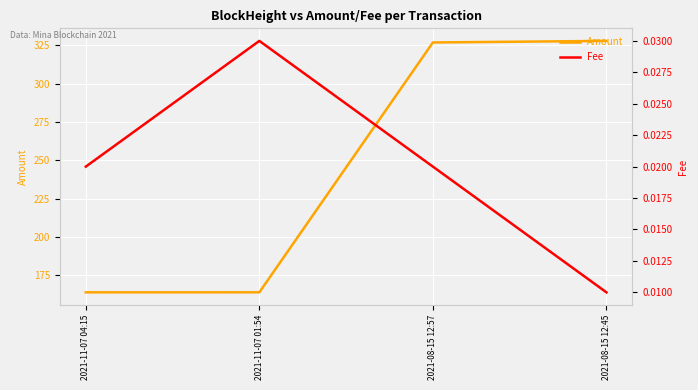

What position from the left is 2021-08-15 12:57?

3